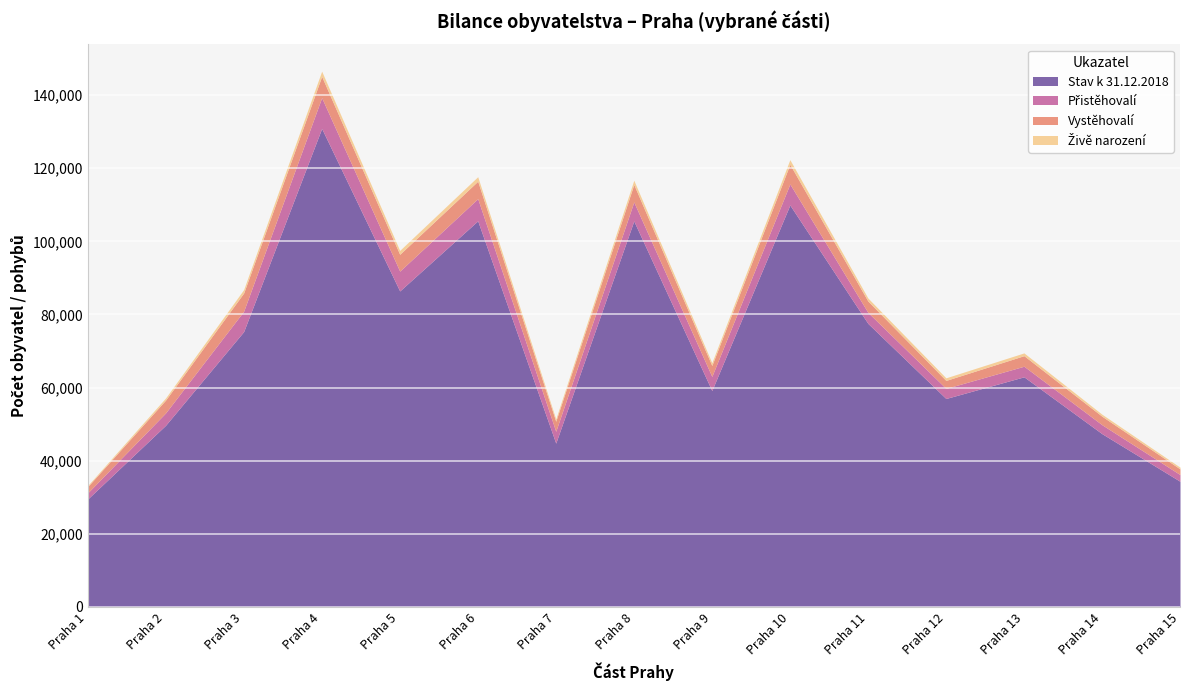

The value of Stav k 31.12.2018 at Praha 3 is 75309. True or false?

True